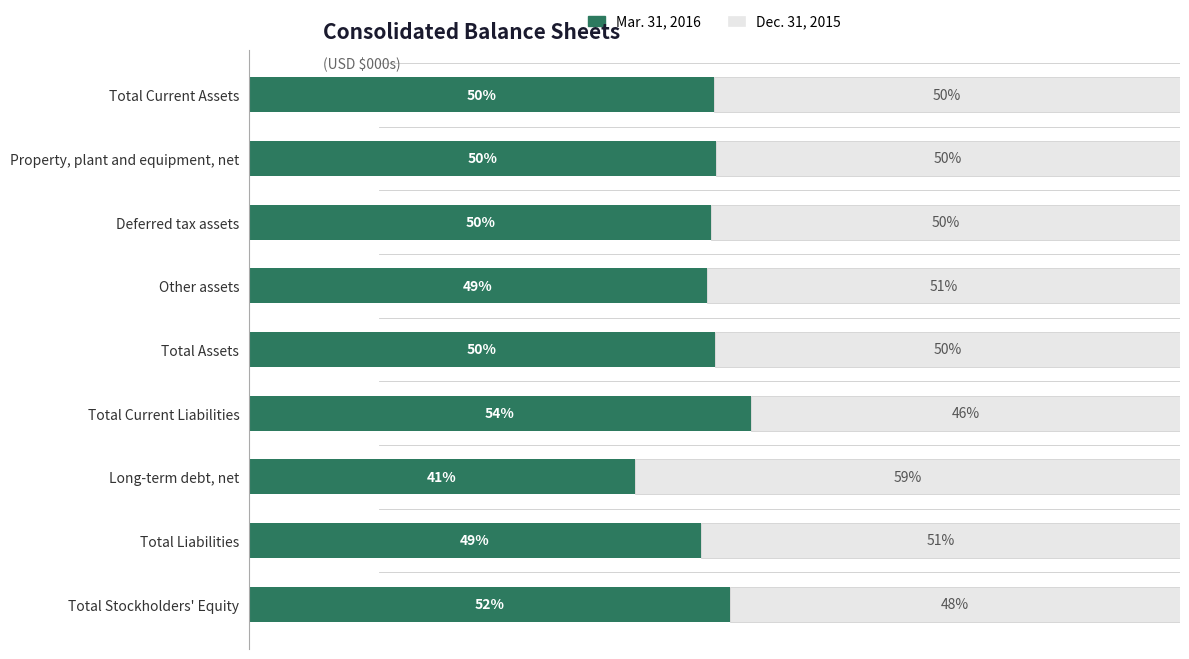

At which label does Mar. 31, 2016 reach its peak?

Total Current Liabilities